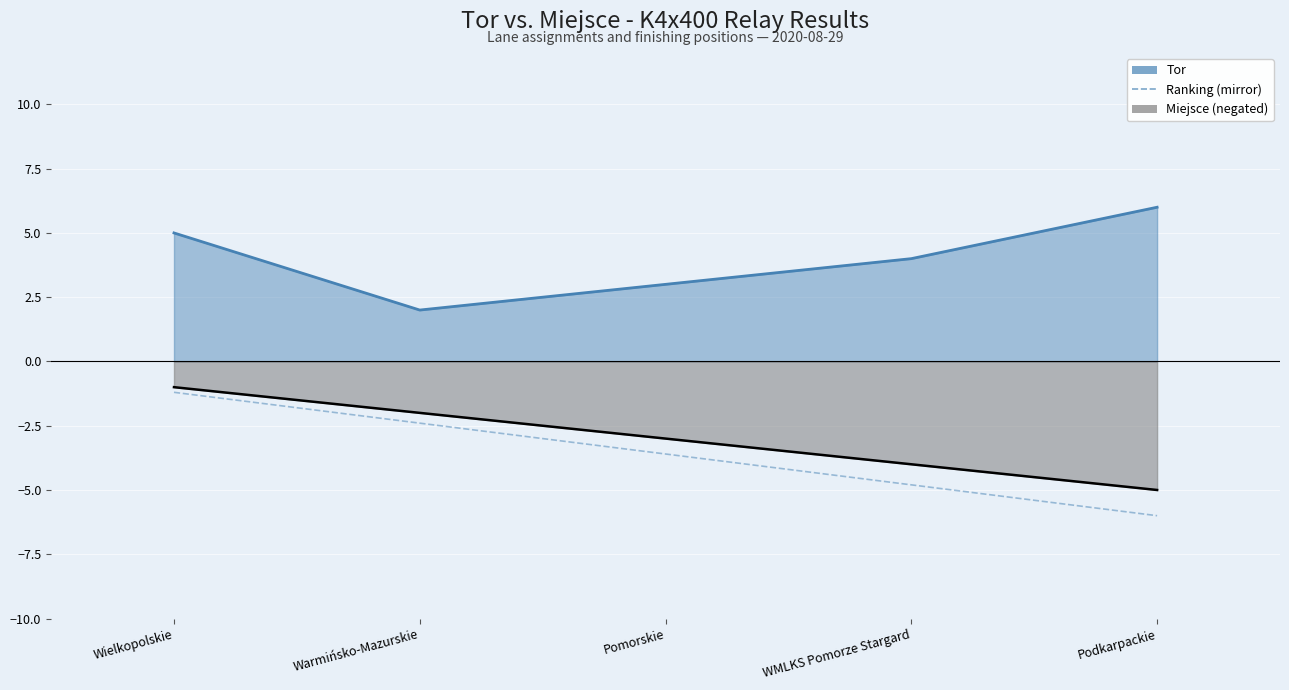

What position from the left is Pomorskie?

3